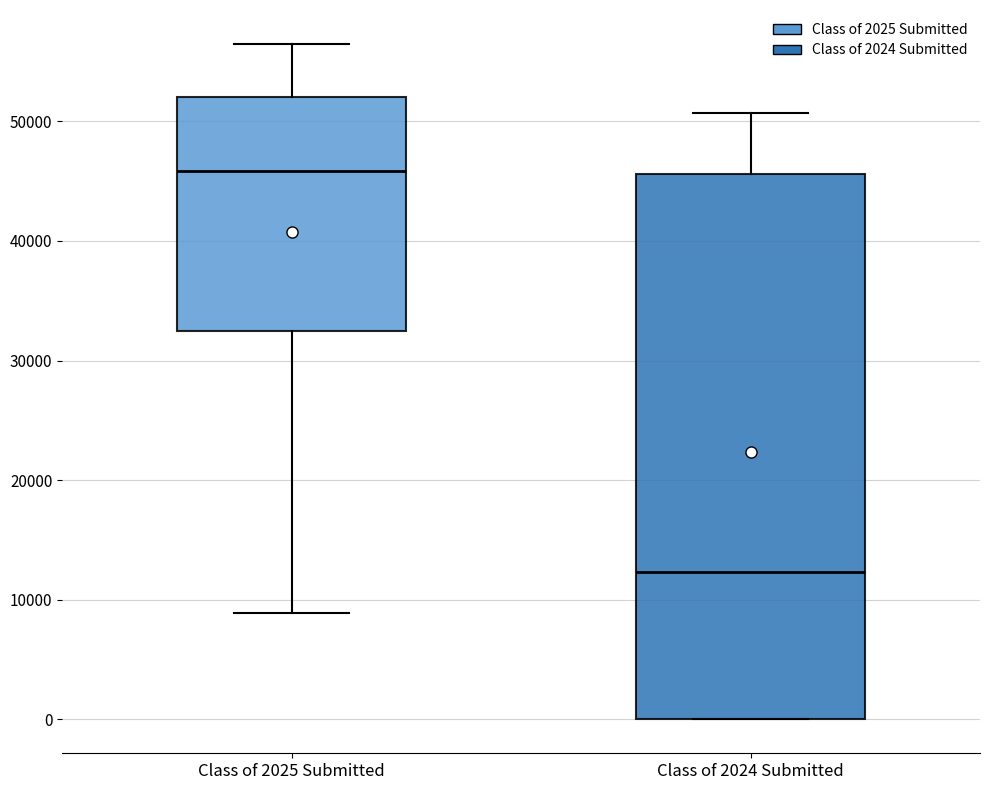

Which box's median line is the highest?

Class of 2025 Submitted